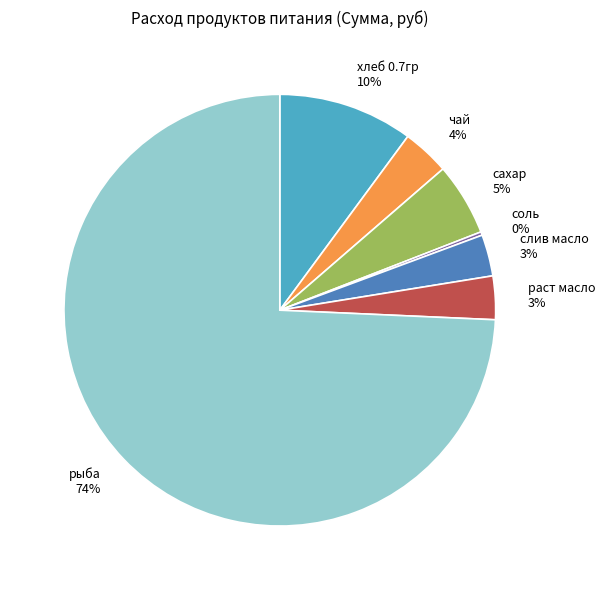

Is it true that сахар is 1% of the pie?

False